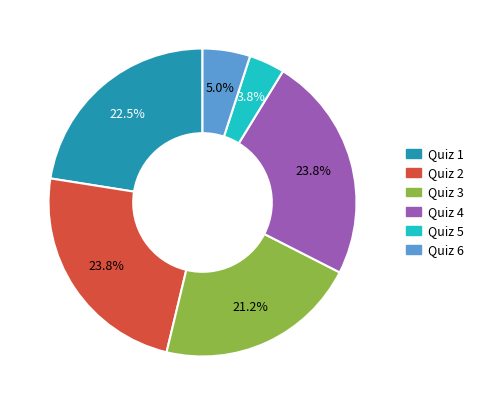

To the nearest percent, what portion does Quiz 5 represent?

4%